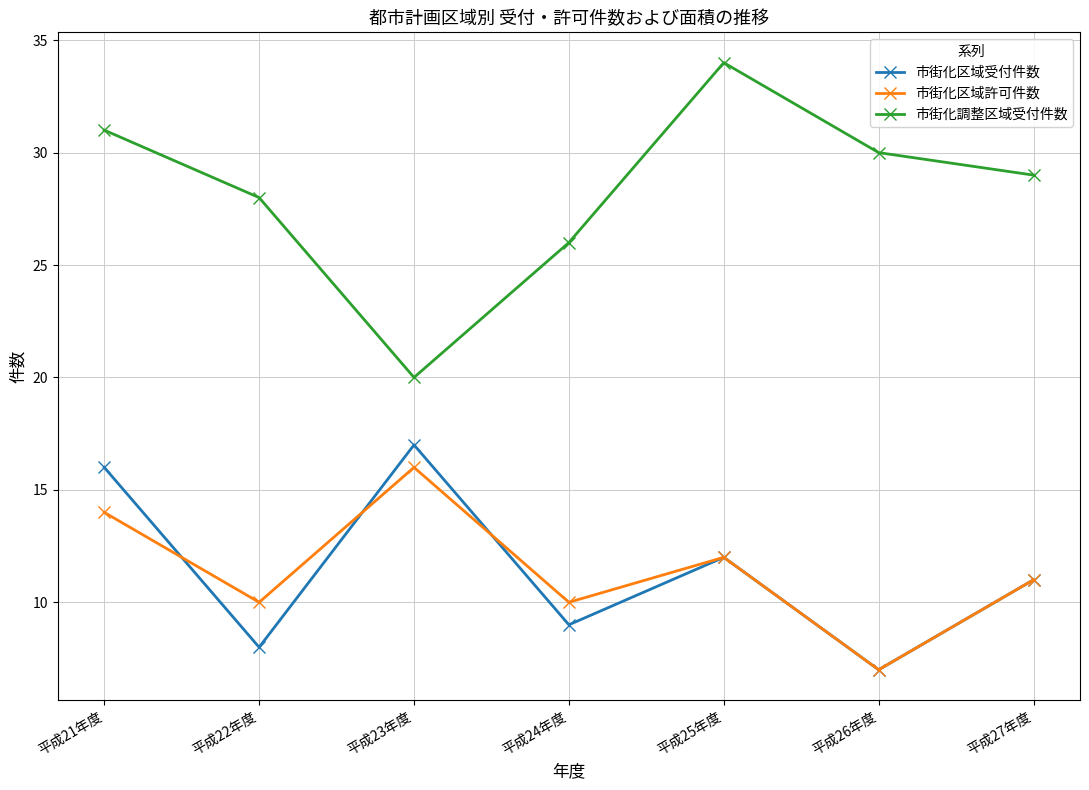

What is the label of the 7th point from the right?

平成21年度